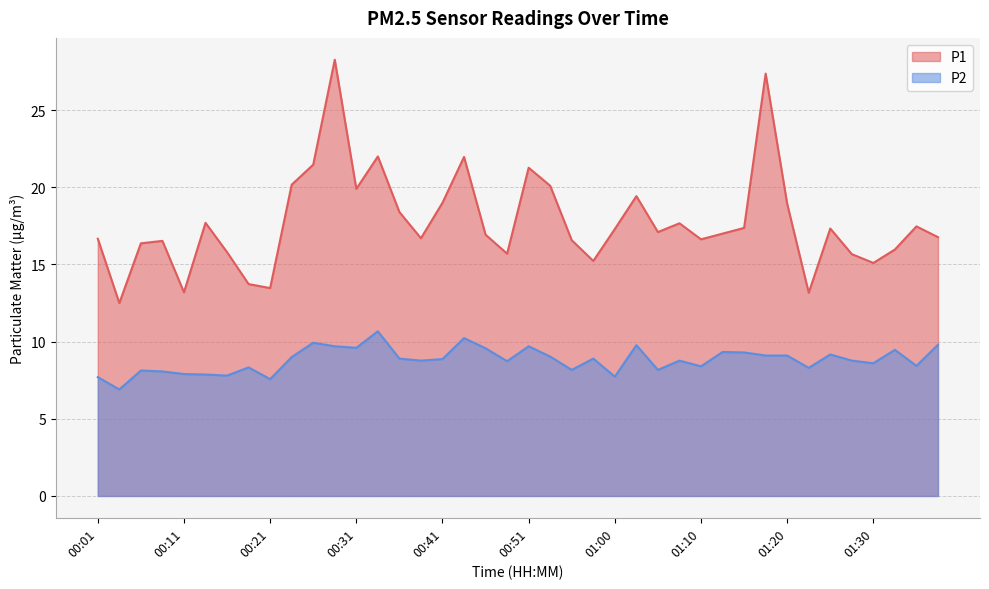

What is the label of the 31st point from the right?

00:23